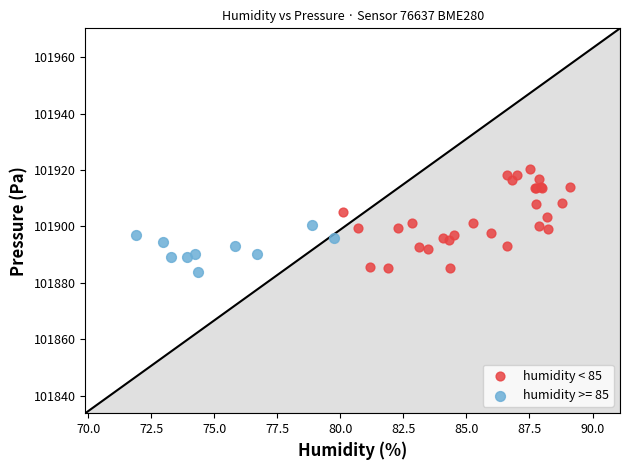

Which series contains the highest Y value?

humidity < 85